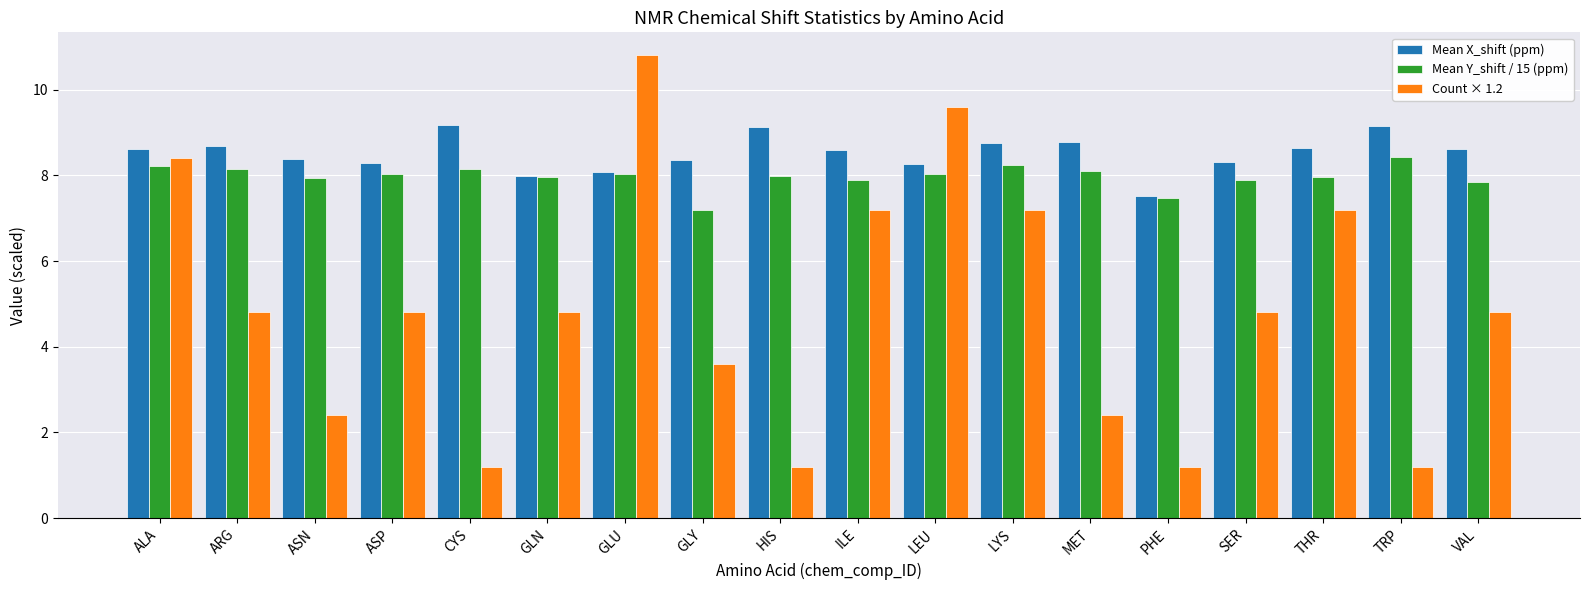

True or false: Count × 1.2 has a value of 2.7 at SER.

False